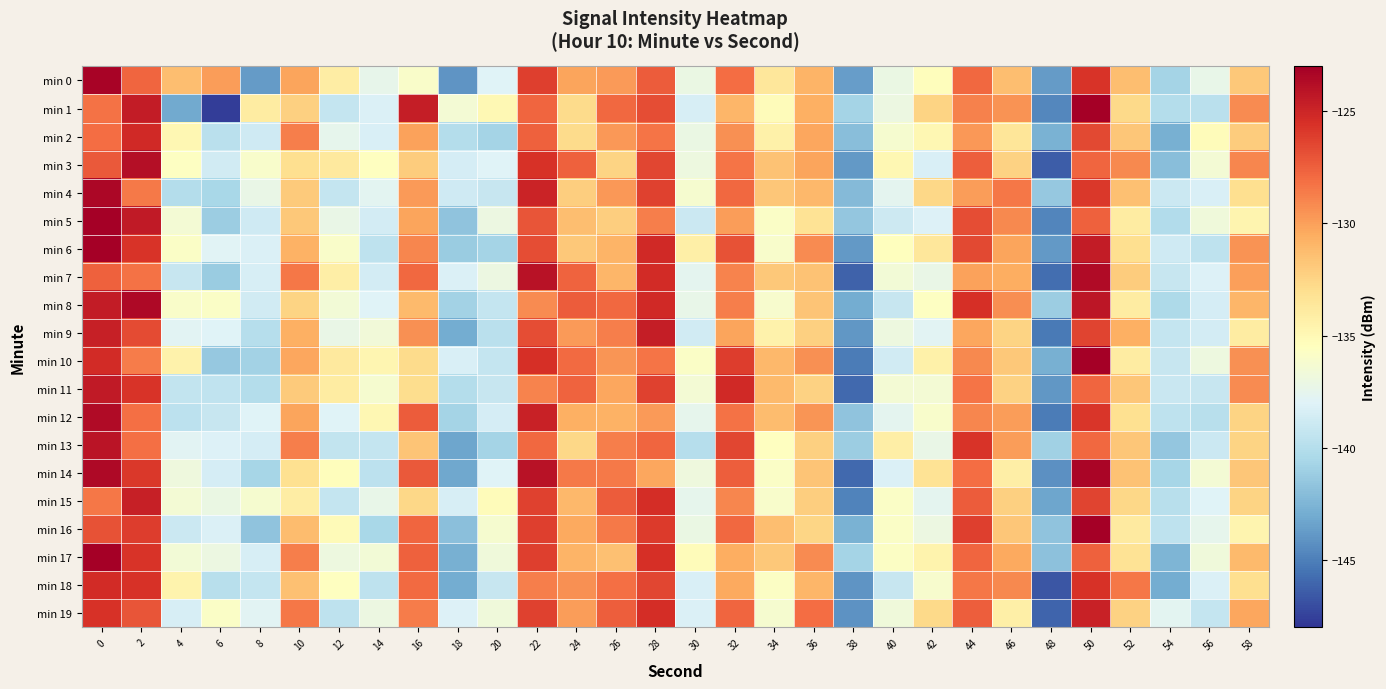

Which has a higher value, 52 or 36?

36